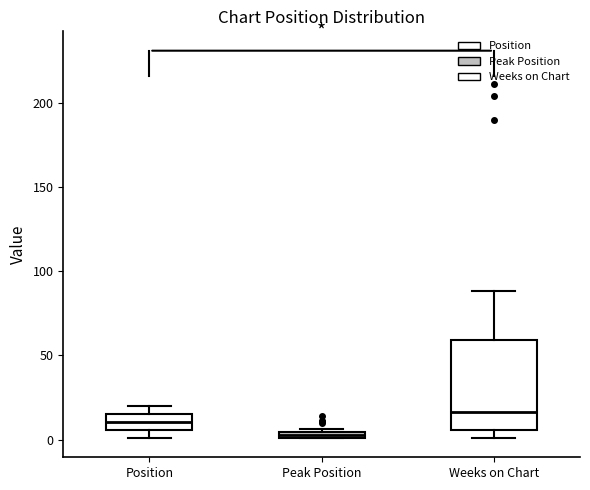

Comparing the boxes themselves (not the whiskers), which one is the tallest?

Weeks on Chart